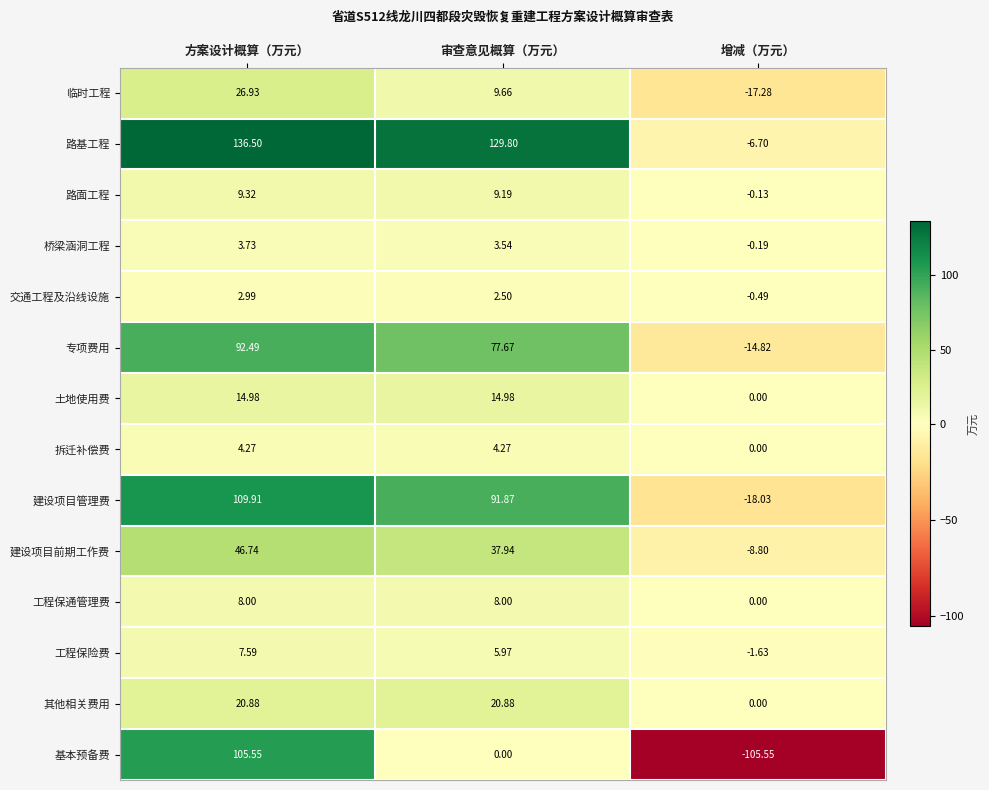

How many values in 建设项目管理费 are below zero?

1